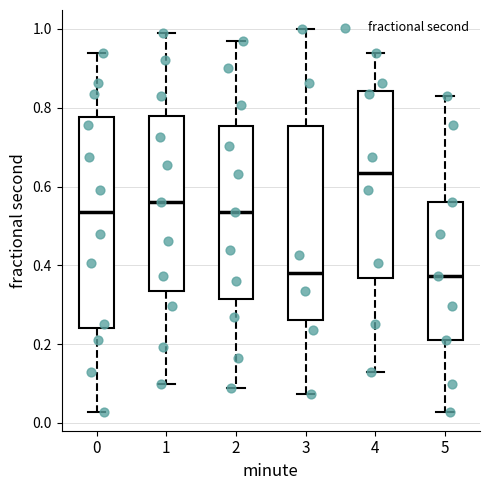

Where is the upper edge of the box at x = 5 on the y-axis? The values are not printed on the chart, so give them approximately, as read against the axis.

0.56